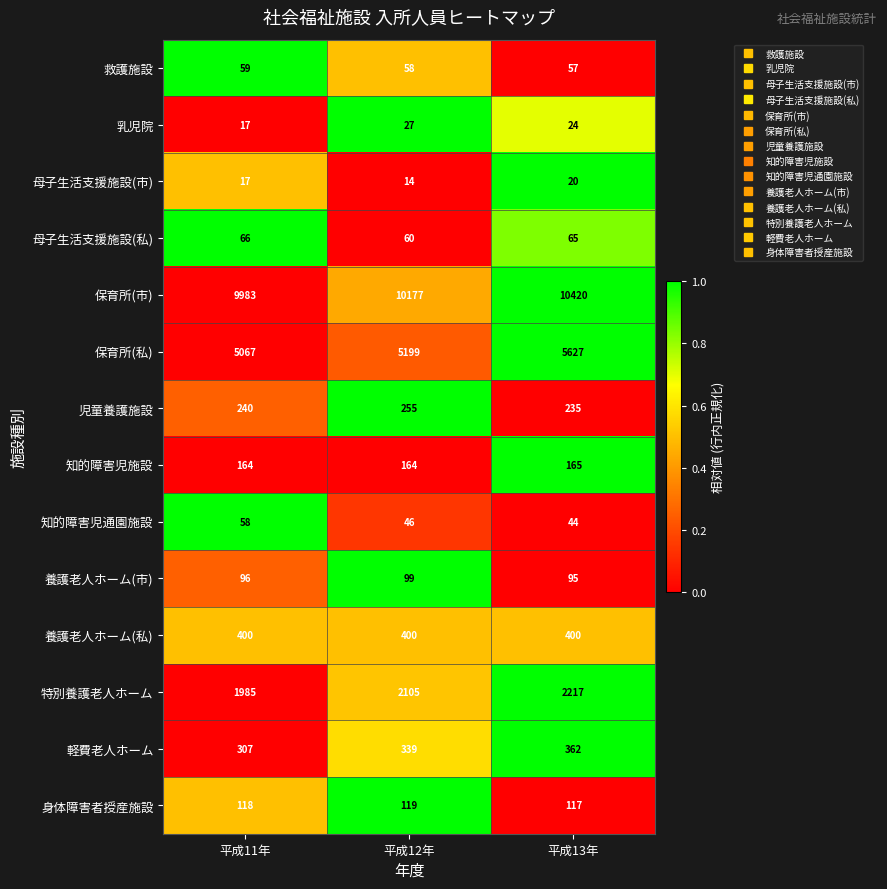

How many 救護施設 values are between 57 and 59?

3